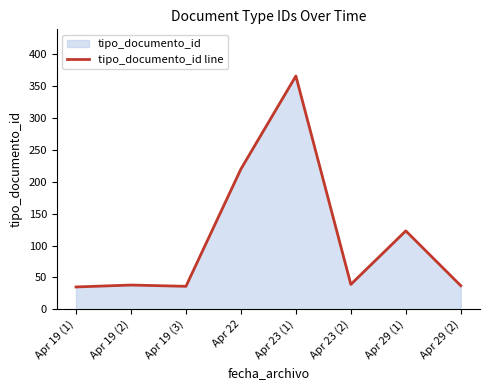

Reading left to right, extract all data points from this chart.

Apr 19 (1)=35	Apr 19 (2)=38	Apr 19 (3)=36	Apr 22=220	Apr 23 (1)=366	Apr 23 (2)=39	Apr 29 (1)=123	Apr 29 (2)=37